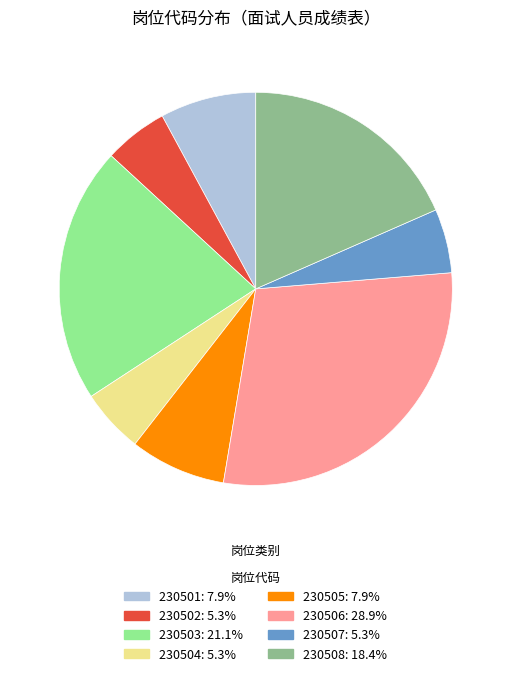

Combined, do 230502 and 230501 account for over 50%?

No